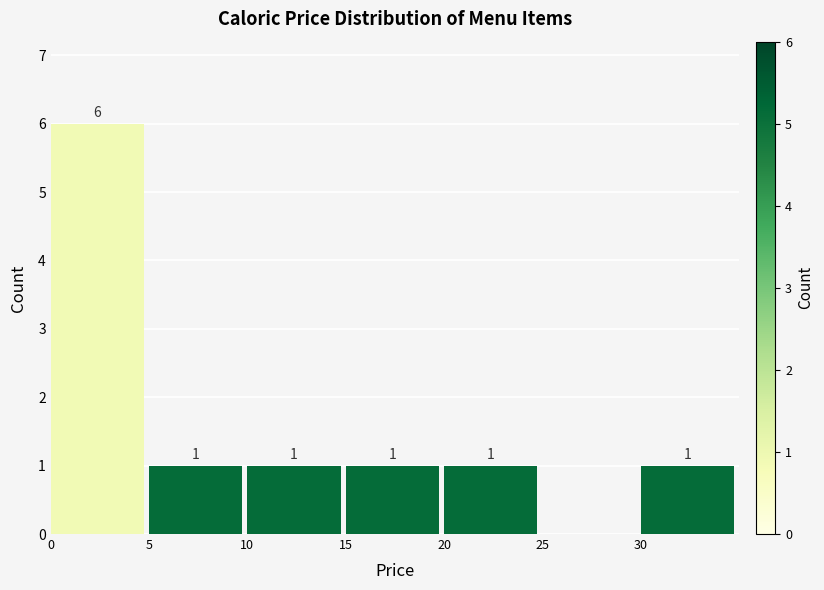

Which range on the x-axis has the tallest bar?

0 to 5